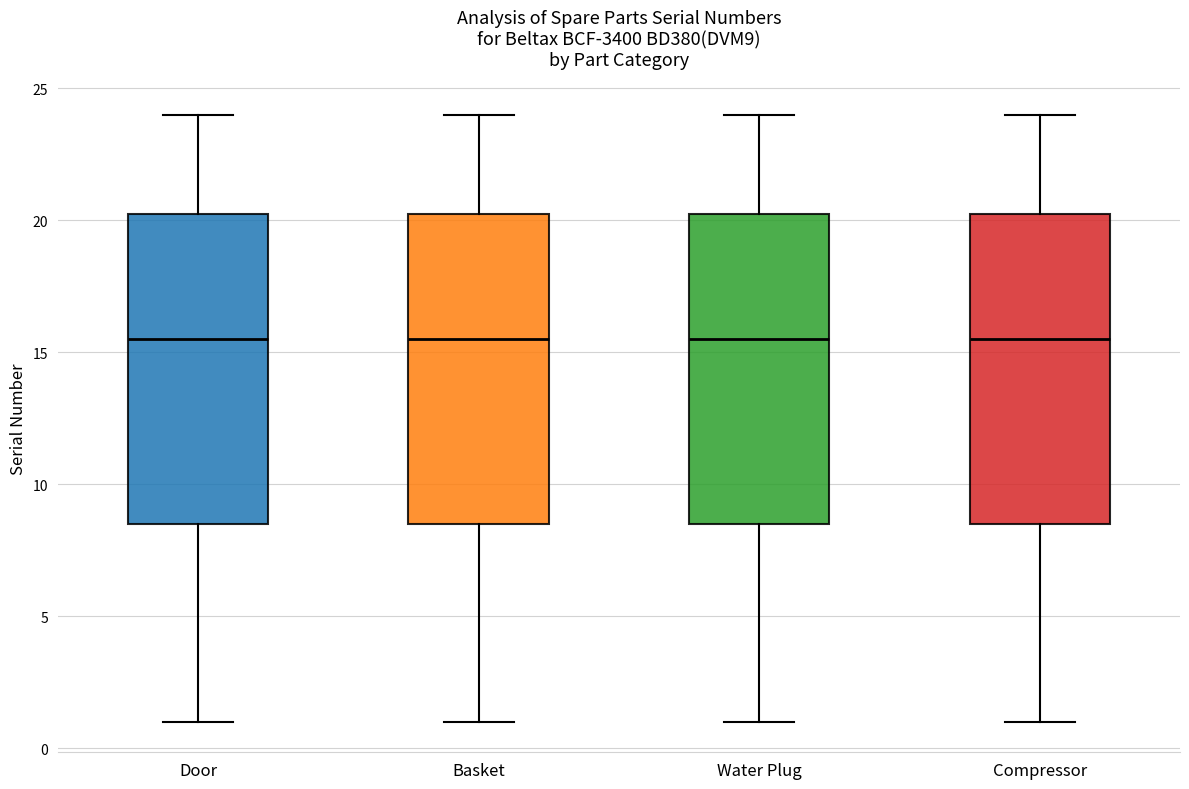

Reading left to right, read every box against the y-axis: the position of its median line, the range the box covers, and the ends of its whiskers. The values are not printed on the chart, so give them approximately, as read against the axis.

Door: median 15.5, box 8.5 to 20.5, whiskers 1.0 to 24.0
Basket: median 15.5, box 8.5 to 20.5, whiskers 1.0 to 24.0
Water Plug: median 15.5, box 8.5 to 20.5, whiskers 1.0 to 24.0
Compressor: median 15.5, box 8.5 to 20.5, whiskers 1.0 to 24.0